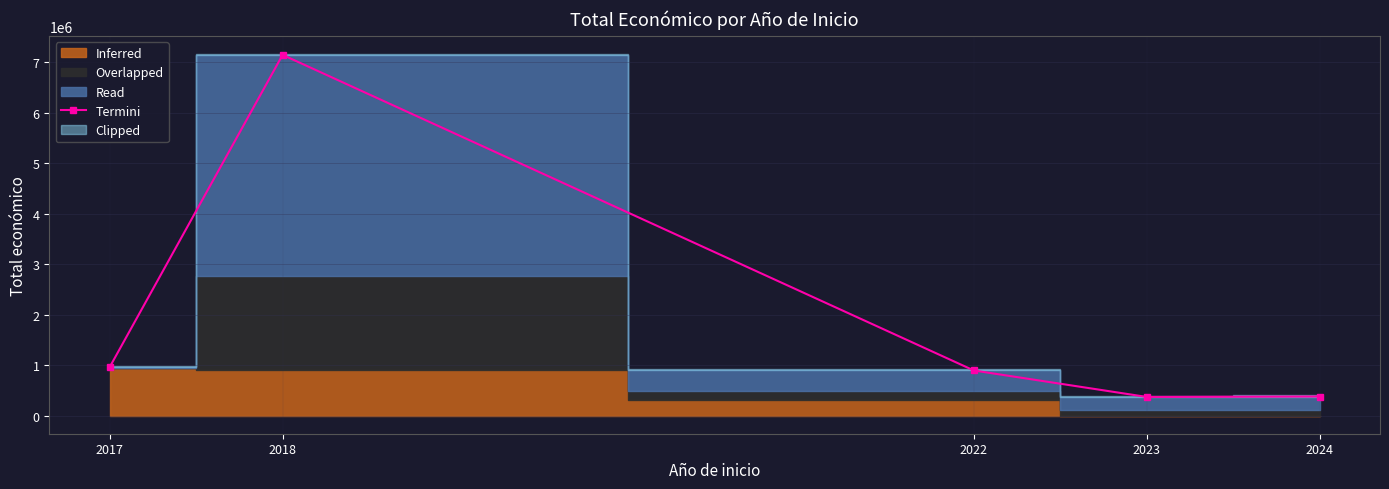

What is the value of the 1st point from the left?

963165.3